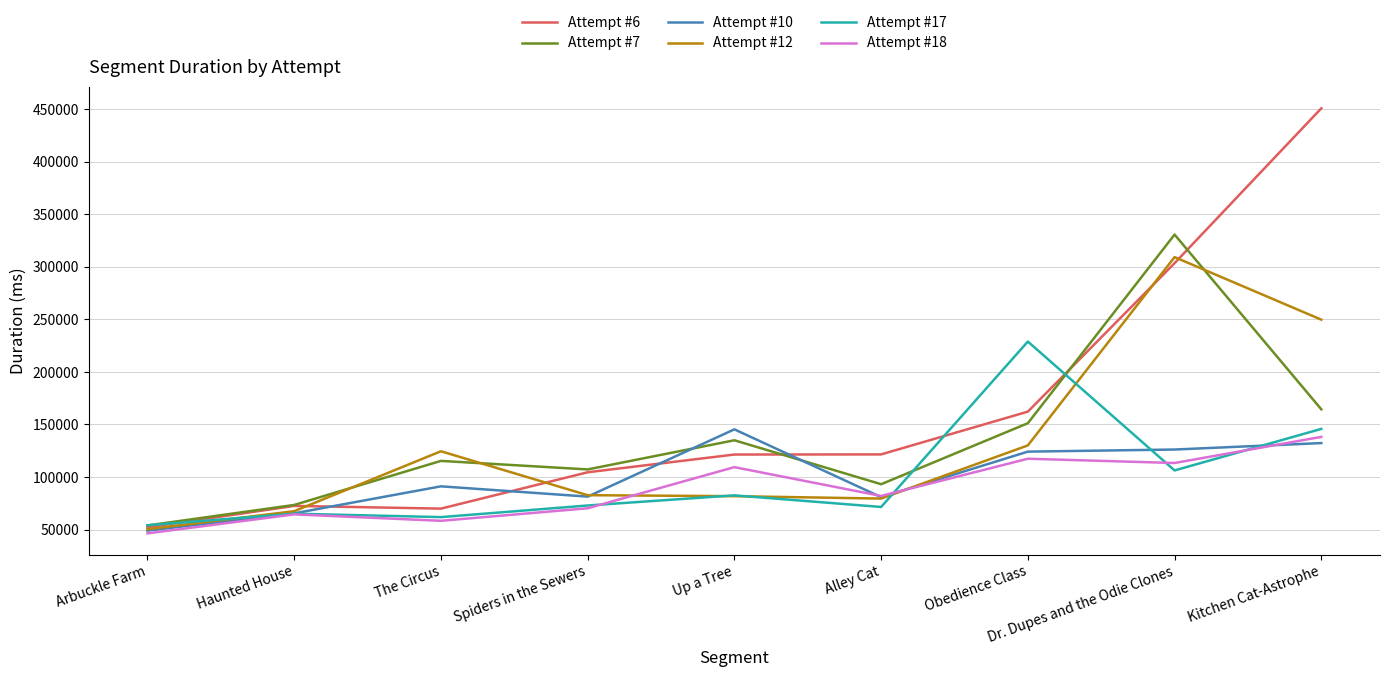

After their last crossing, which series has the higher values: Attempt #7 or Attempt #10?

Attempt #7